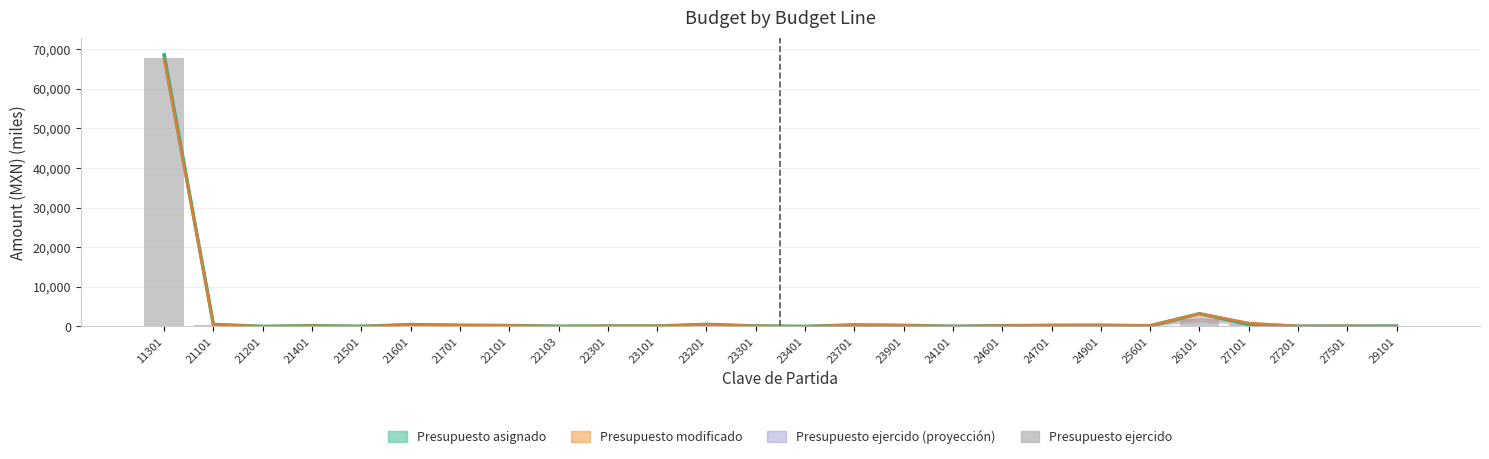

The Presupuesto asignado series shows 104817.5 at 11301. True or false?

False